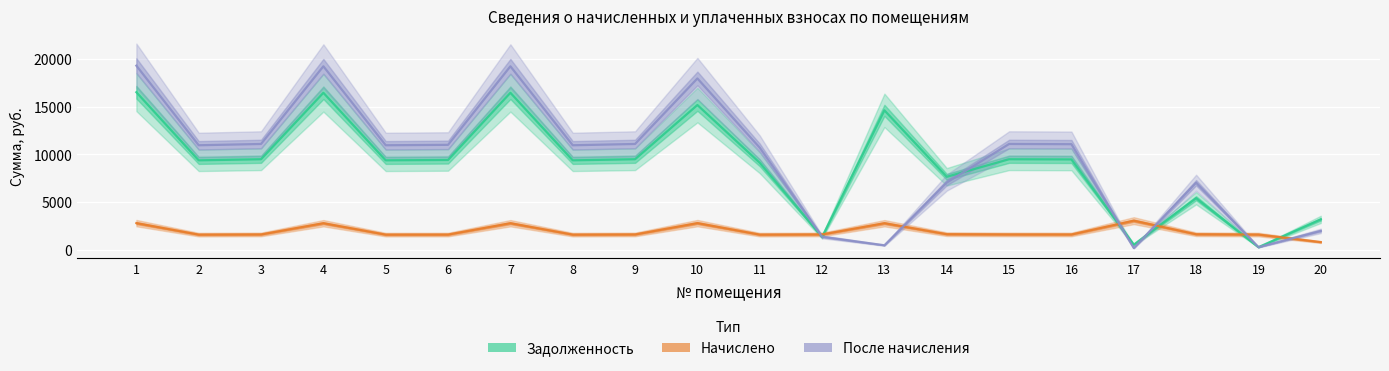

How many categories are shown in the chart?

20